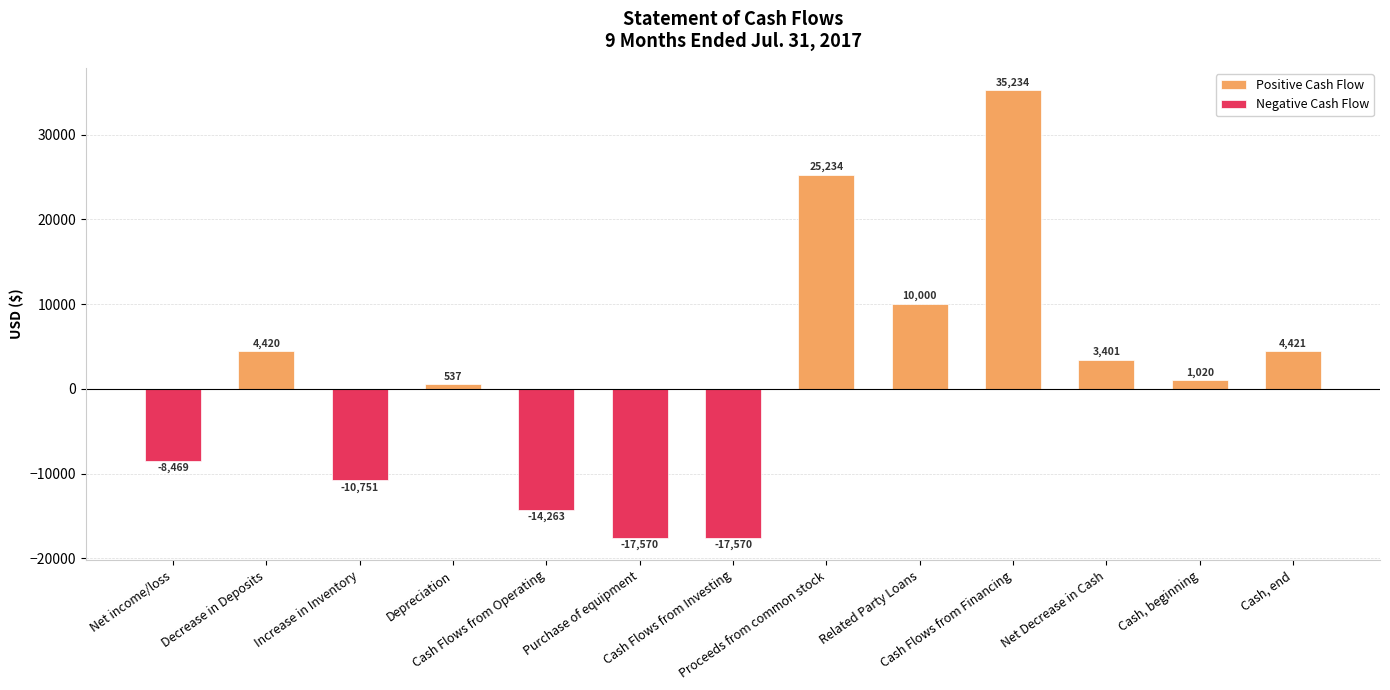

What is the label of the 4th bar from the right?

Cash Flows from Financing